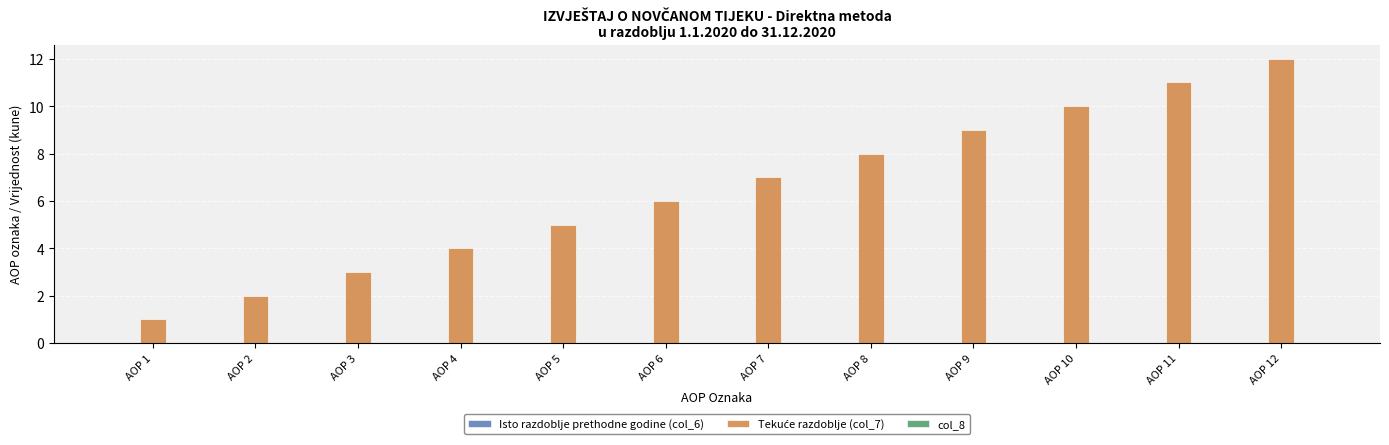

List the labels in order of value, largest first.

AOP 12, AOP 11, AOP 10, AOP 9, AOP 8, AOP 7, AOP 6, AOP 5, AOP 4, AOP 3, AOP 2, AOP 1